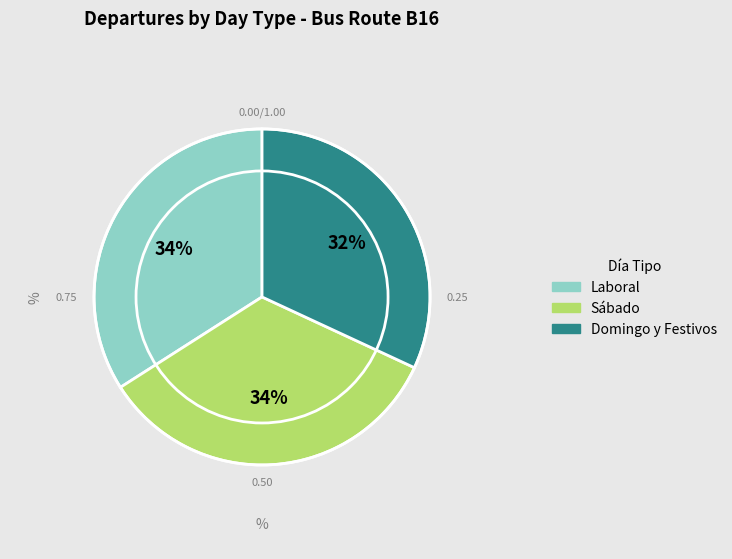

To the nearest percent, what is the difference between the largest and smallest slice percentages?

2%